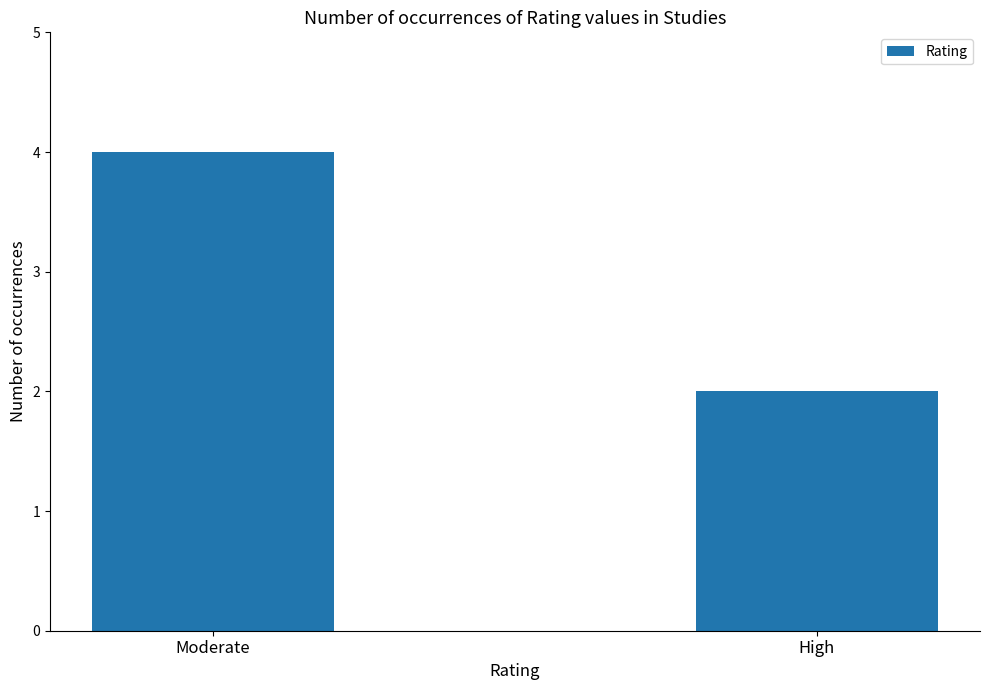

Count the values in the range 2 to 4.

2